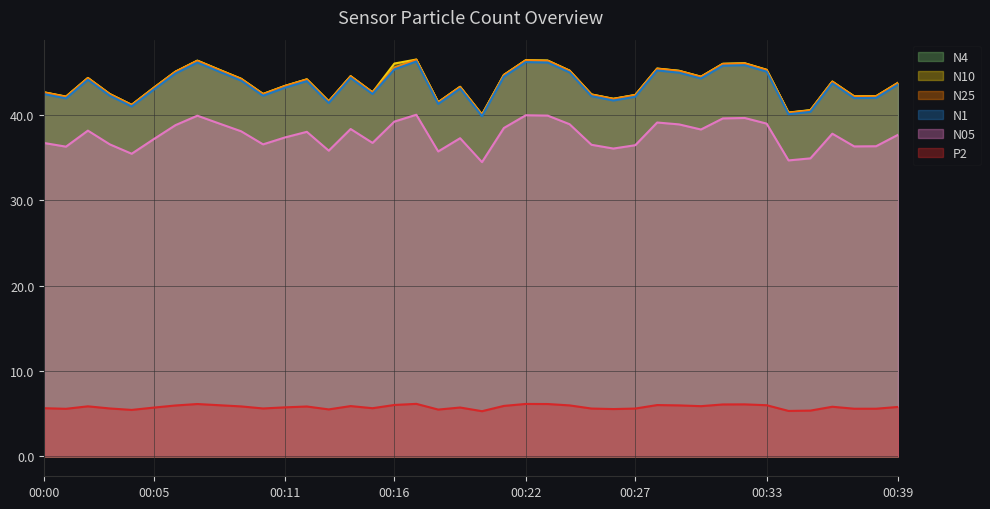

Reading left to right, what are all the values shown in this chart?

N4: 42.6	42.1	44.3	42.5	41.2	43.2	45.1	46.4	45.3	44.2	42.5	43.4	44.2	41.6	44.5	42.6	45.5	46.5	41.5	43.3	40.0	44.7	46.4	46.4	45.2	42.4	41.9	42.3	45.4	45.2	44.5	46.0	46.0	45.3	40.3	40.5	43.9	42.2	42.2	43.8
N10: 42.7	42.2	44.3	42.5	41.2	43.2	45.1	46.4	45.3	44.2	42.5	43.4	44.2	41.6	44.5	42.7	46.0	46.5	41.5	43.3	40.0	44.7	46.4	46.4	45.2	42.4	41.9	42.4	45.4	45.2	44.5	46.0	46.1	45.3	40.3	40.6	43.9	42.2	42.2	43.8
N25: 42.6	42.1	44.3	42.4	41.2	43.1	45.0	46.3	45.3	44.2	42.4	43.4	44.1	41.6	44.5	42.6	45.5	46.5	41.5	43.3	40.0	44.7	46.4	46.3	45.2	42.4	41.9	42.3	45.4	45.1	44.5	46.0	46.0	45.3	40.2	40.5	43.9	42.1	42.2	43.7
N1: 42.5	42.0	44.1	42.3	41.0	43.0	44.9	46.1	45.1	44.0	42.3	43.2	44.0	41.4	44.3	42.5	45.4	46.3	41.3	43.1	39.9	44.5	46.2	46.1	45.0	42.2	41.7	42.1	45.2	45.0	44.3	45.8	45.8	45.1	40.1	40.4	43.7	42.0	42.0	43.6
N05: 36.7	36.3	38.2	36.6	35.5	37.2	38.8	39.9	39.0	38.1	36.6	37.4	38.0	35.8	38.4	36.7	39.2	40.0	35.7	37.3	34.5	38.5	40.0	39.9	38.9	36.5	36.1	36.5	39.1	38.9	38.3	39.6	39.6	39.0	34.7	34.9	37.8	36.3	36.3	37.7
P2: 5.7	5.6	5.9	5.6	5.5	5.7	6.0	6.1	6.0	5.9	5.6	5.8	5.8	5.5	5.9	5.7	6.0	6.2	5.5	5.7	5.3	5.9	6.2	6.1	6.0	5.6	5.5	5.6	6.0	6.0	5.9	6.1	6.1	6.0	5.3	5.4	5.8	5.6	5.6	5.8